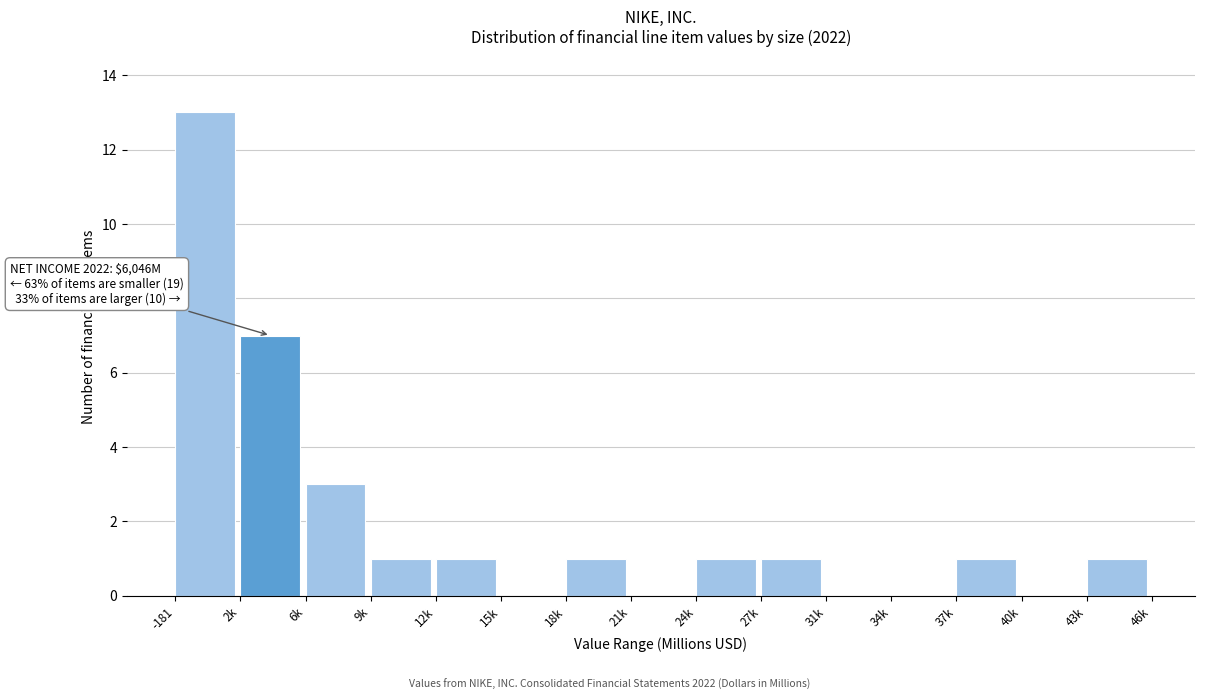

Reading left to right, list all the values displayed in this chart.

-181=13	2k=7	6k=3	9k=1	12k=1	15k=0	18k=1	21k=0	24k=1	27k=1	31k=0	34k=0	37k=1	40k=0	43k=1